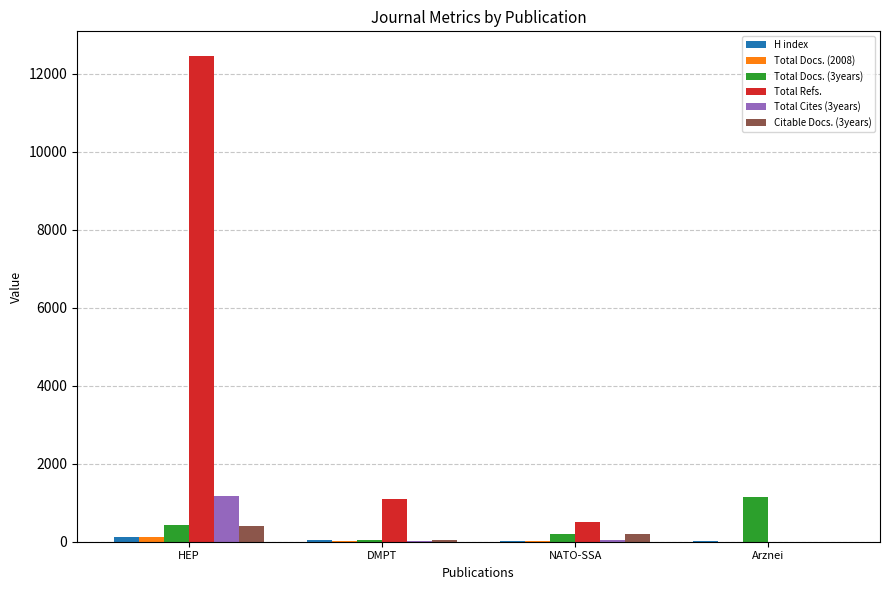

What is the greatest value displayed?

12459